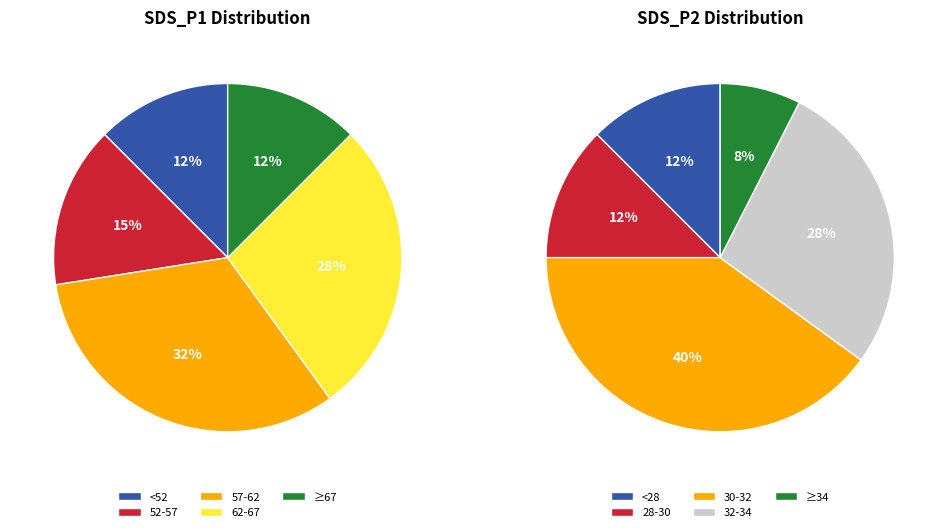

Does 28 represent more than half of the total?

No